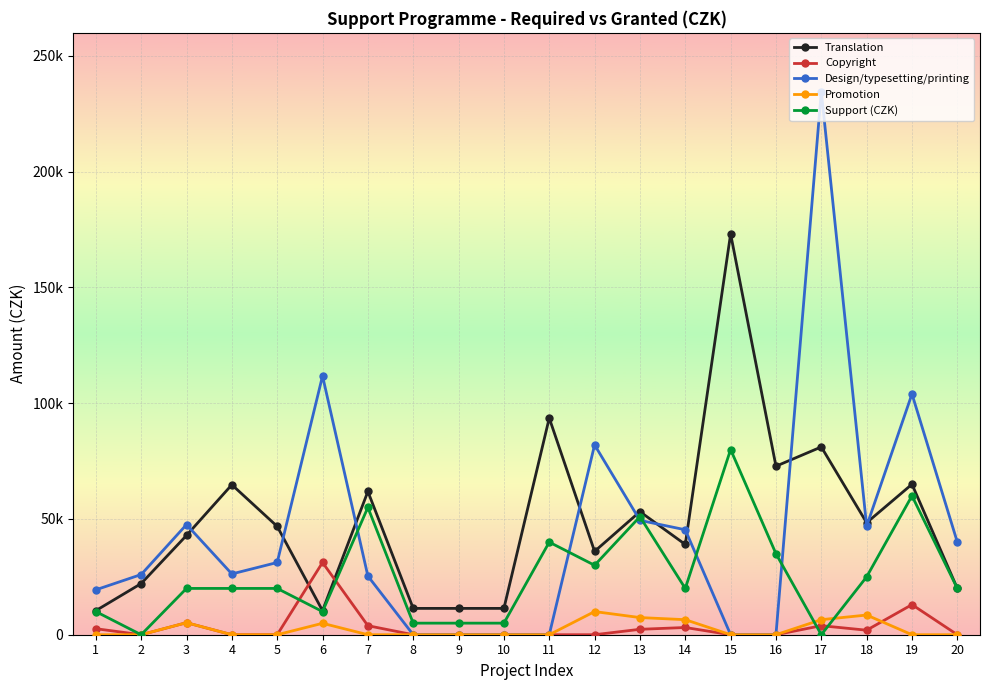

True or false: Translation and Promotion cross at least once.

False